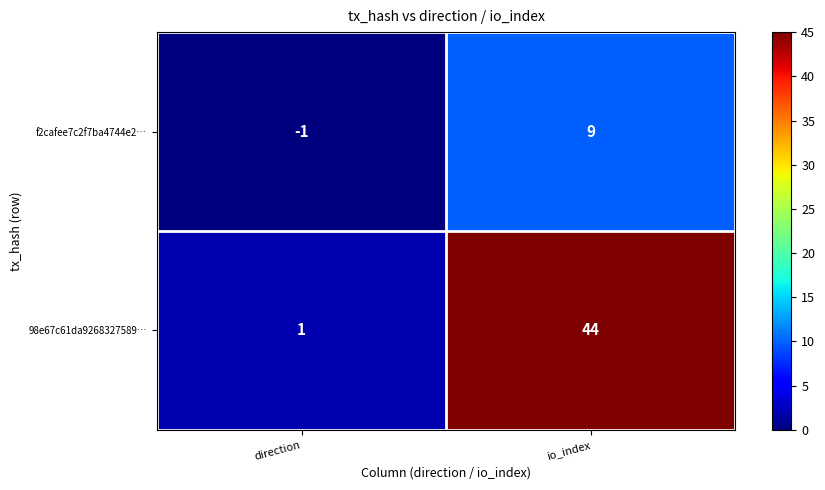

At how many categories does at least one series exceed 5?

1